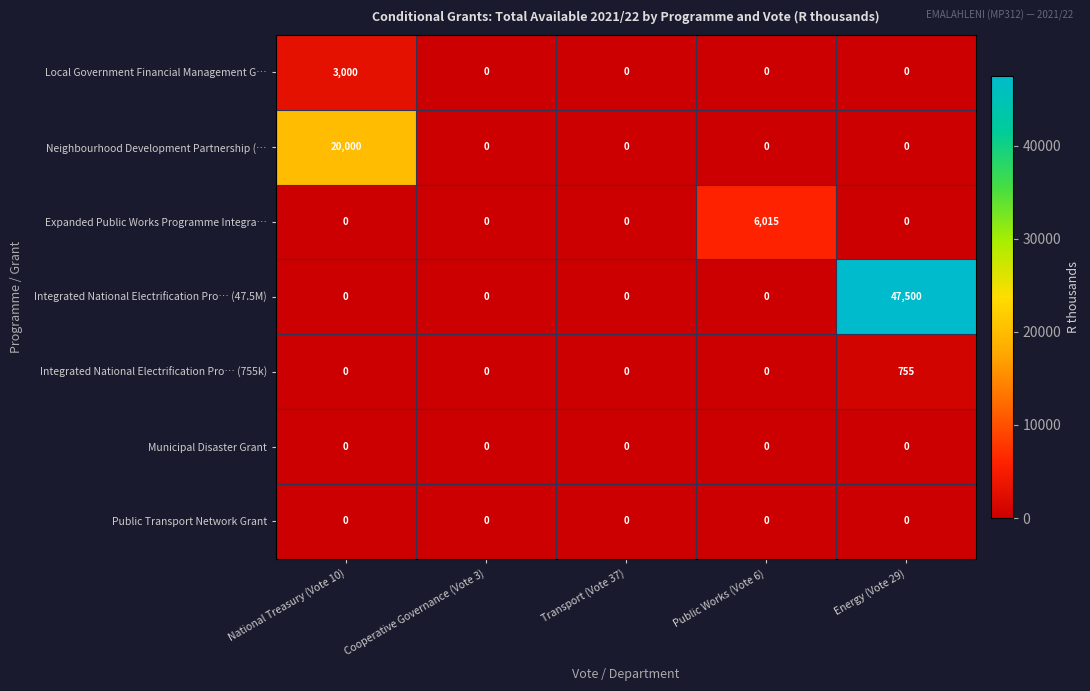

What is the sum of all Local Government Financial Management G… values?

3000